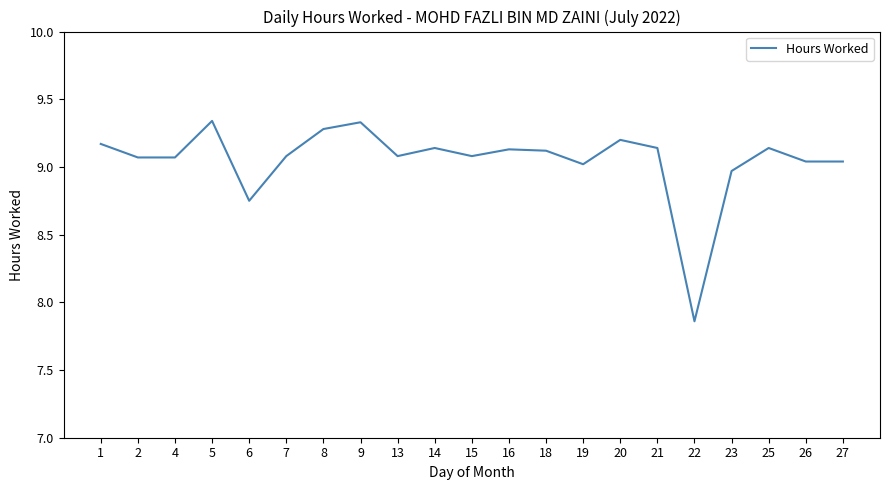

Is it true that the value at 5 is 9.3?

True